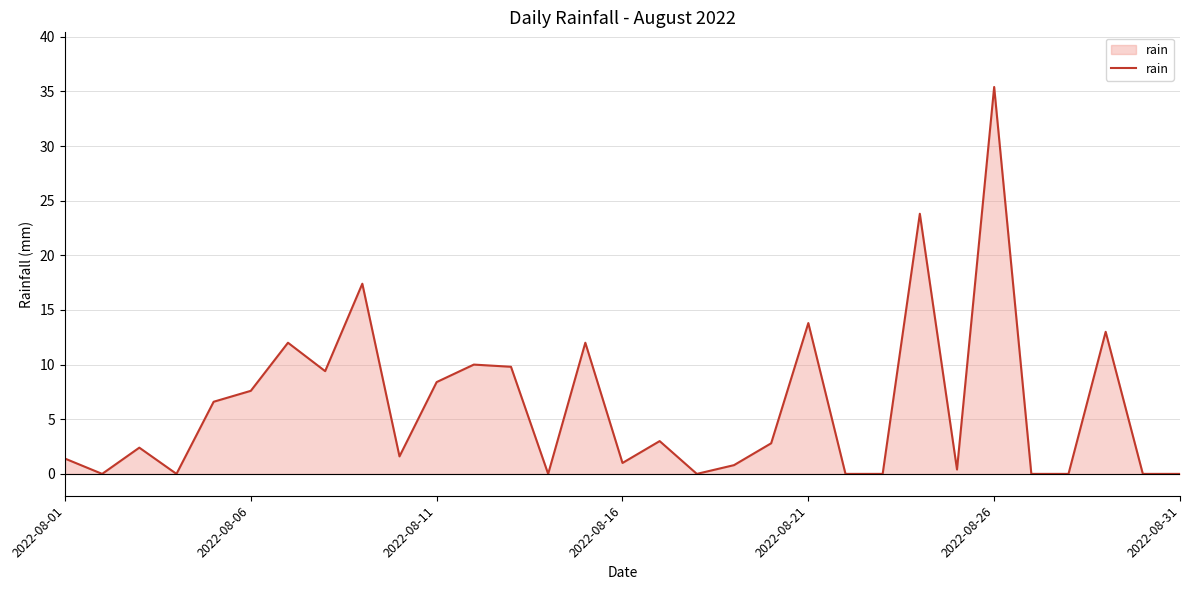

What is the difference between the maximum and minimum values?

35.4